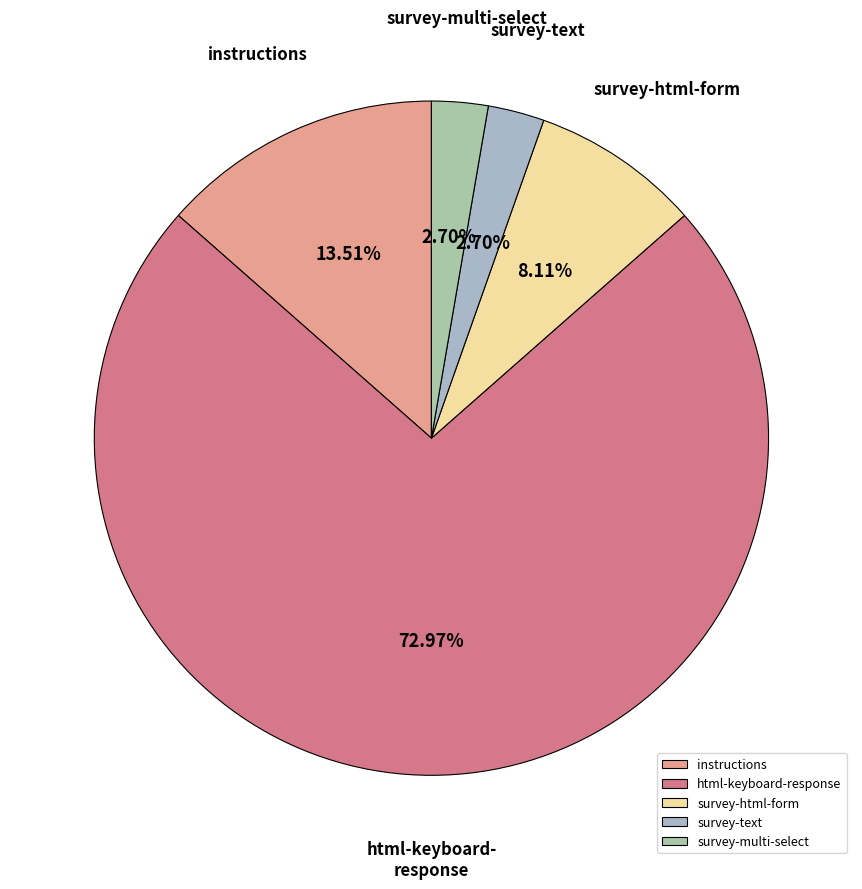

How much of the chart is everything except instructions?

86.5%